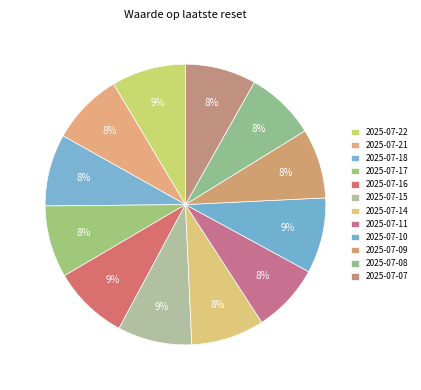

The 2025-07-14 slice represents 1% of the pie. True or false?

False